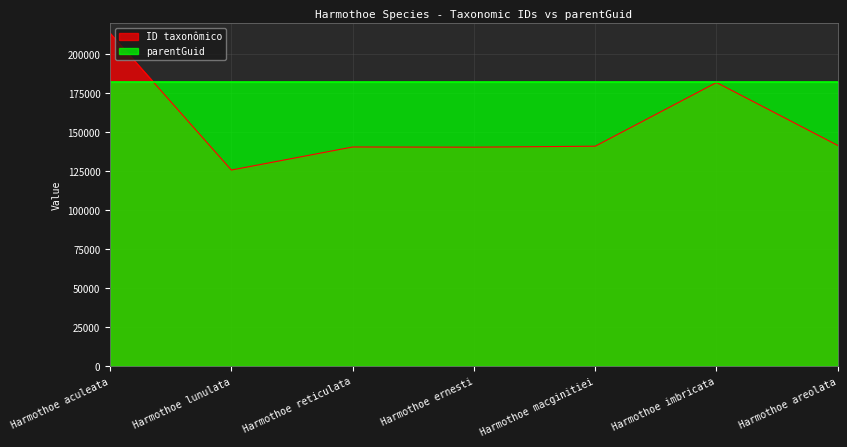

Rank the categories by value from highest to lowest.

Harmothoe aculeata, Harmothoe imbricata, Harmothoe areolata, Harmothoe macginitiei, Harmothoe reticulata, Harmothoe ernesti, Harmothoe lunulata